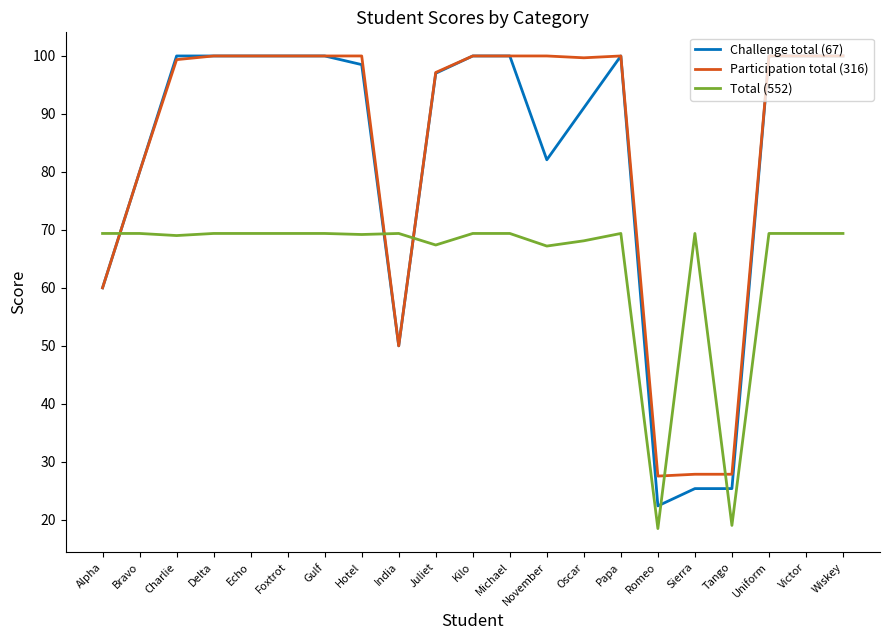

The value of Challenge total (67) at Juliet is 153.2. True or false?

False